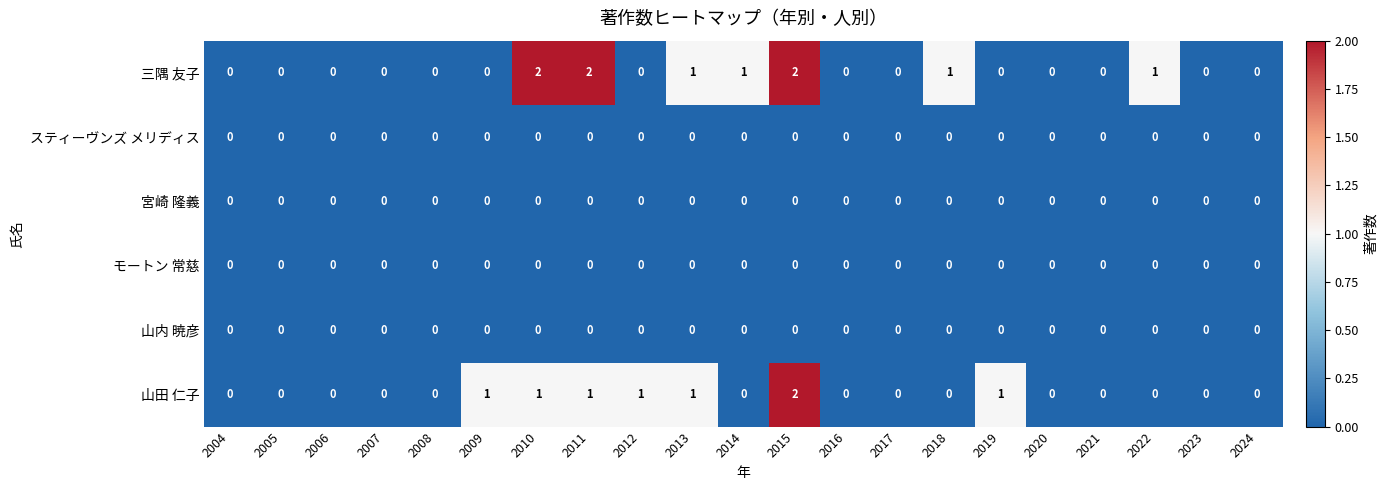

At which category is the sum across all series the highest?

2015